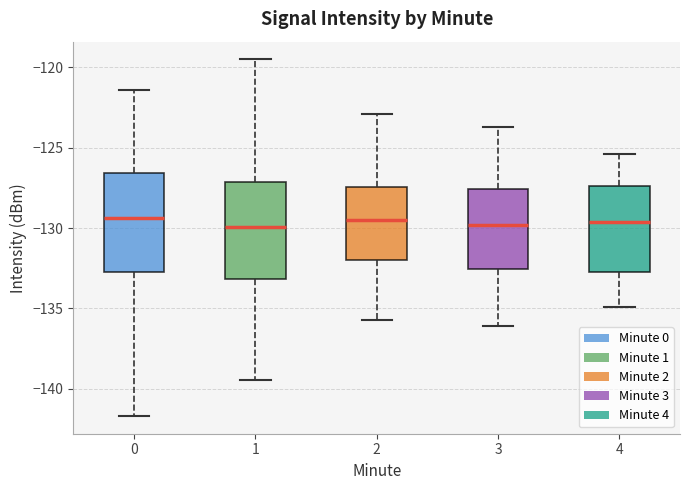

Where is the upper edge of the box at x = 1 on the y-axis? The values are not printed on the chart, so give them approximately, as read against the axis.

-127.0